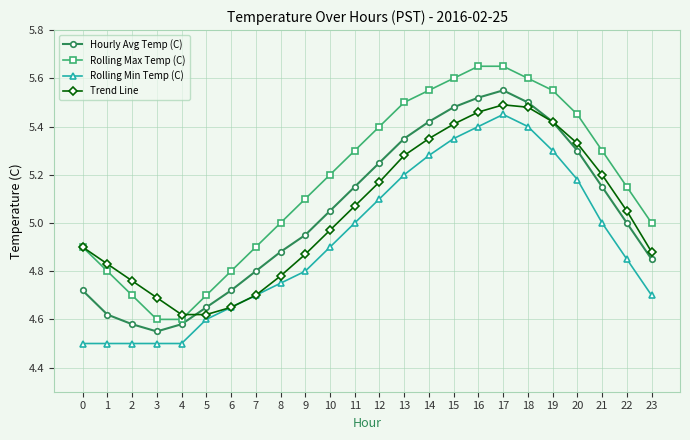

True or false: Hourly Avg Temp (C) has more than 0 points higher than both neighbors.

True